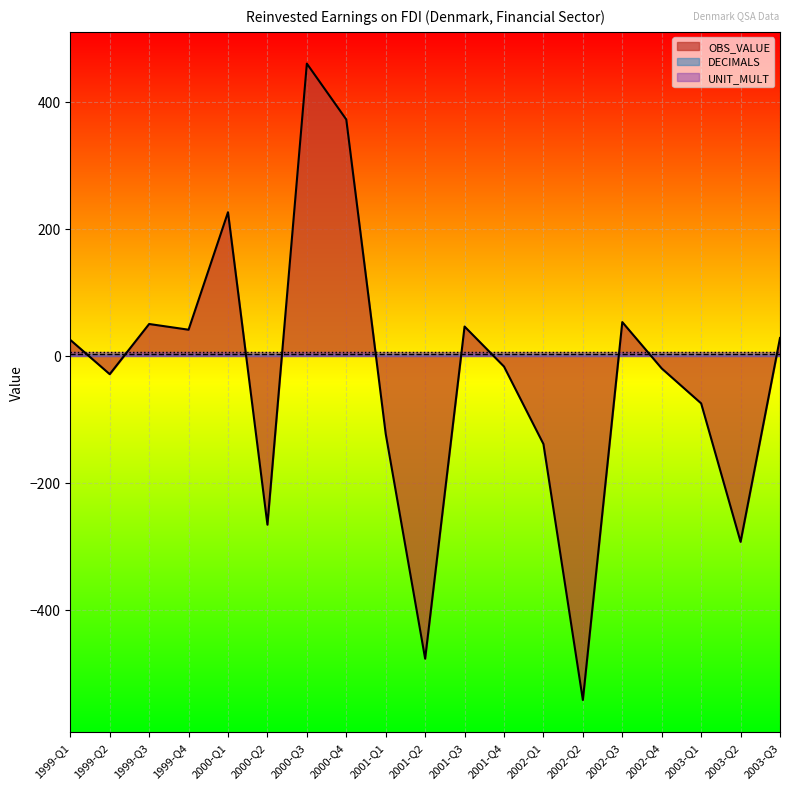

The value of UNIT_MULT at 2003-Q1 is 9. True or false?

False